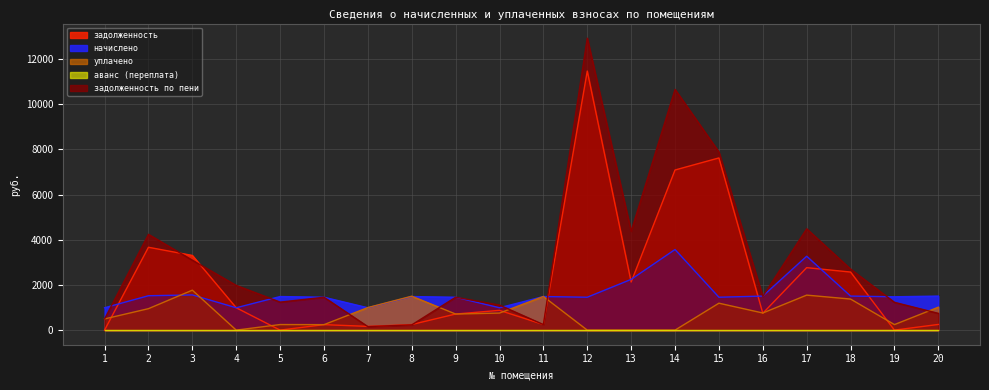

At which label does задолженность по пени first exceed 1493?

2